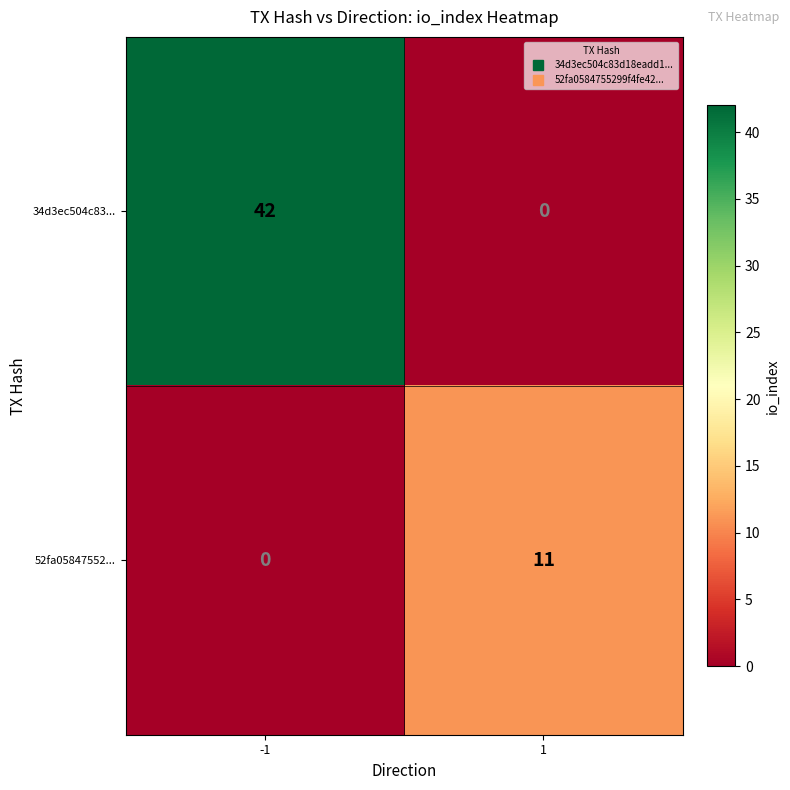

What value does the 52fa05847552... series have at 1?

11